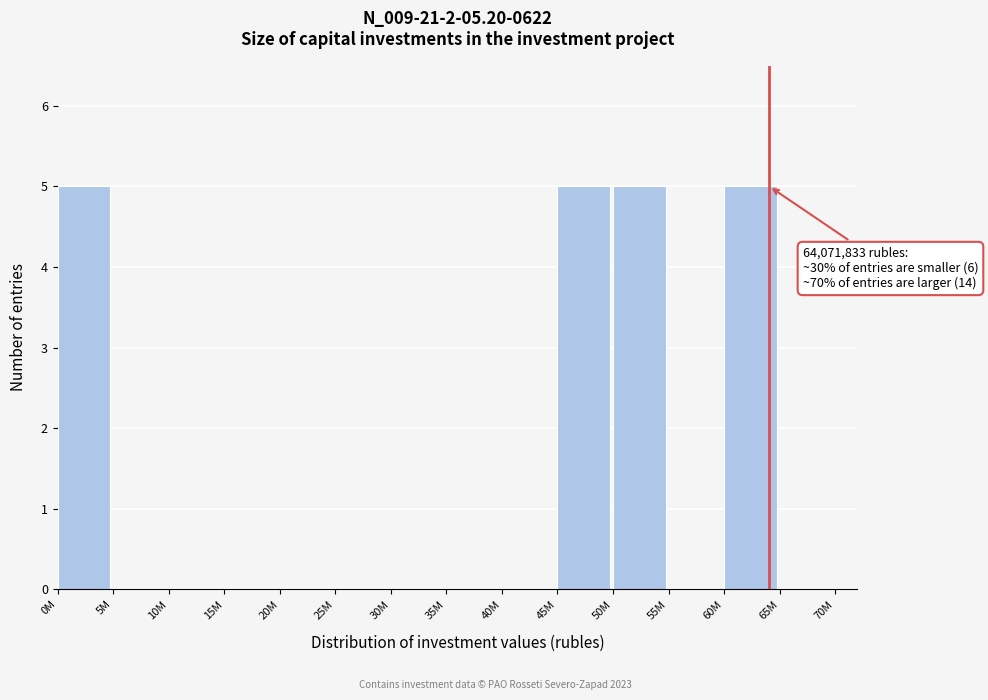

Reading left to right, what are all the values shown in this chart?

0M=5	5M=0	10M=0	15M=0	20M=0	25M=0	30M=0	35M=0	40M=0	45M=5	50M=5	55M=0	60M=5	65M=0